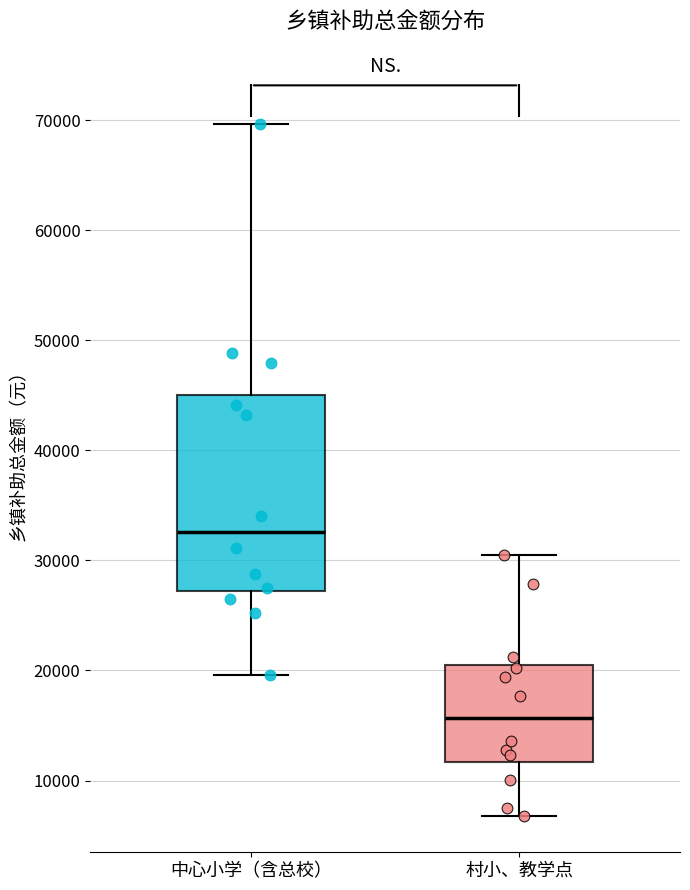

Where does the median line of the box for 中心小学（含总校） sit on the y-axis? The values are not printed on the chart, so give them approximately, as read against the axis.

33000